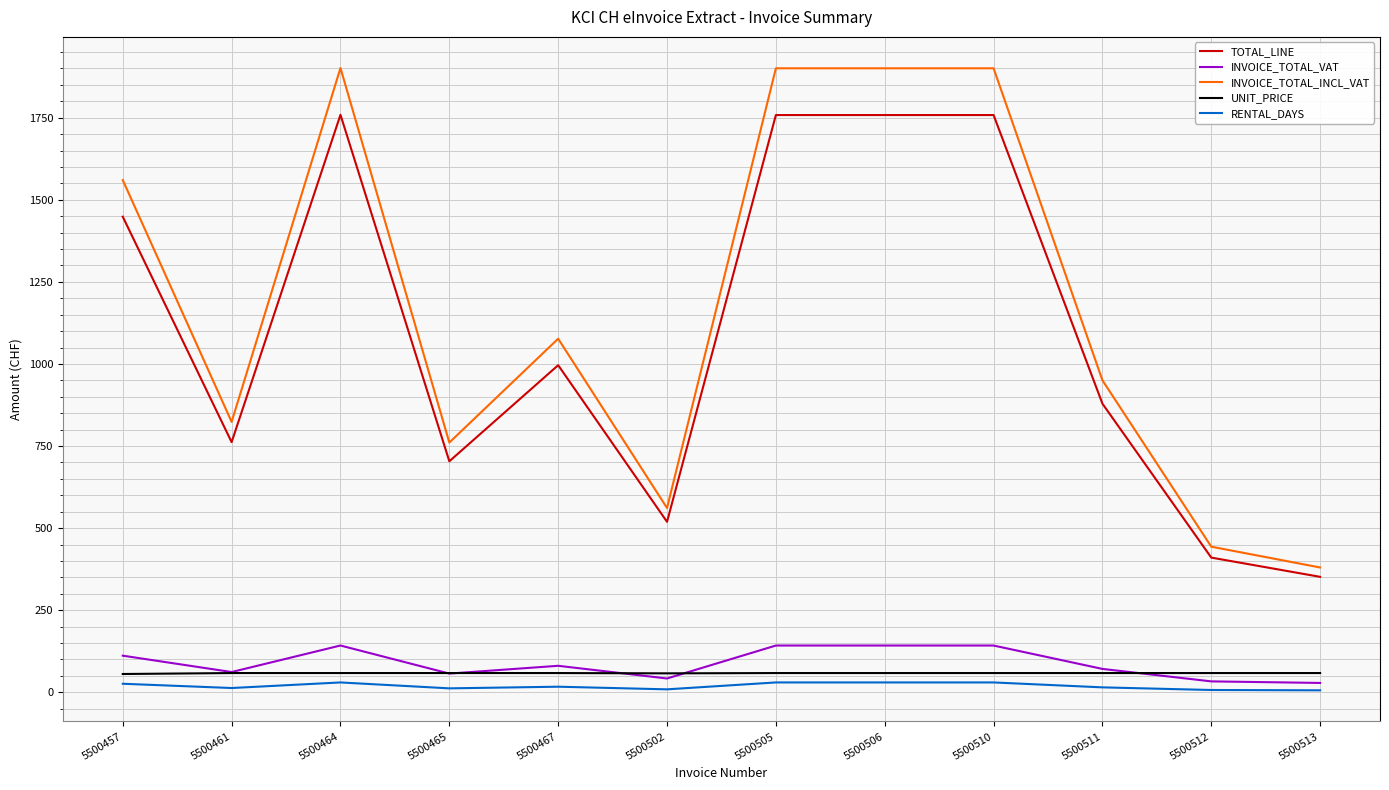

Is the value of RENTAL_DAYS at 5500505 greater than the value of INVOICE_TOTAL_VAT at 5500505?

No